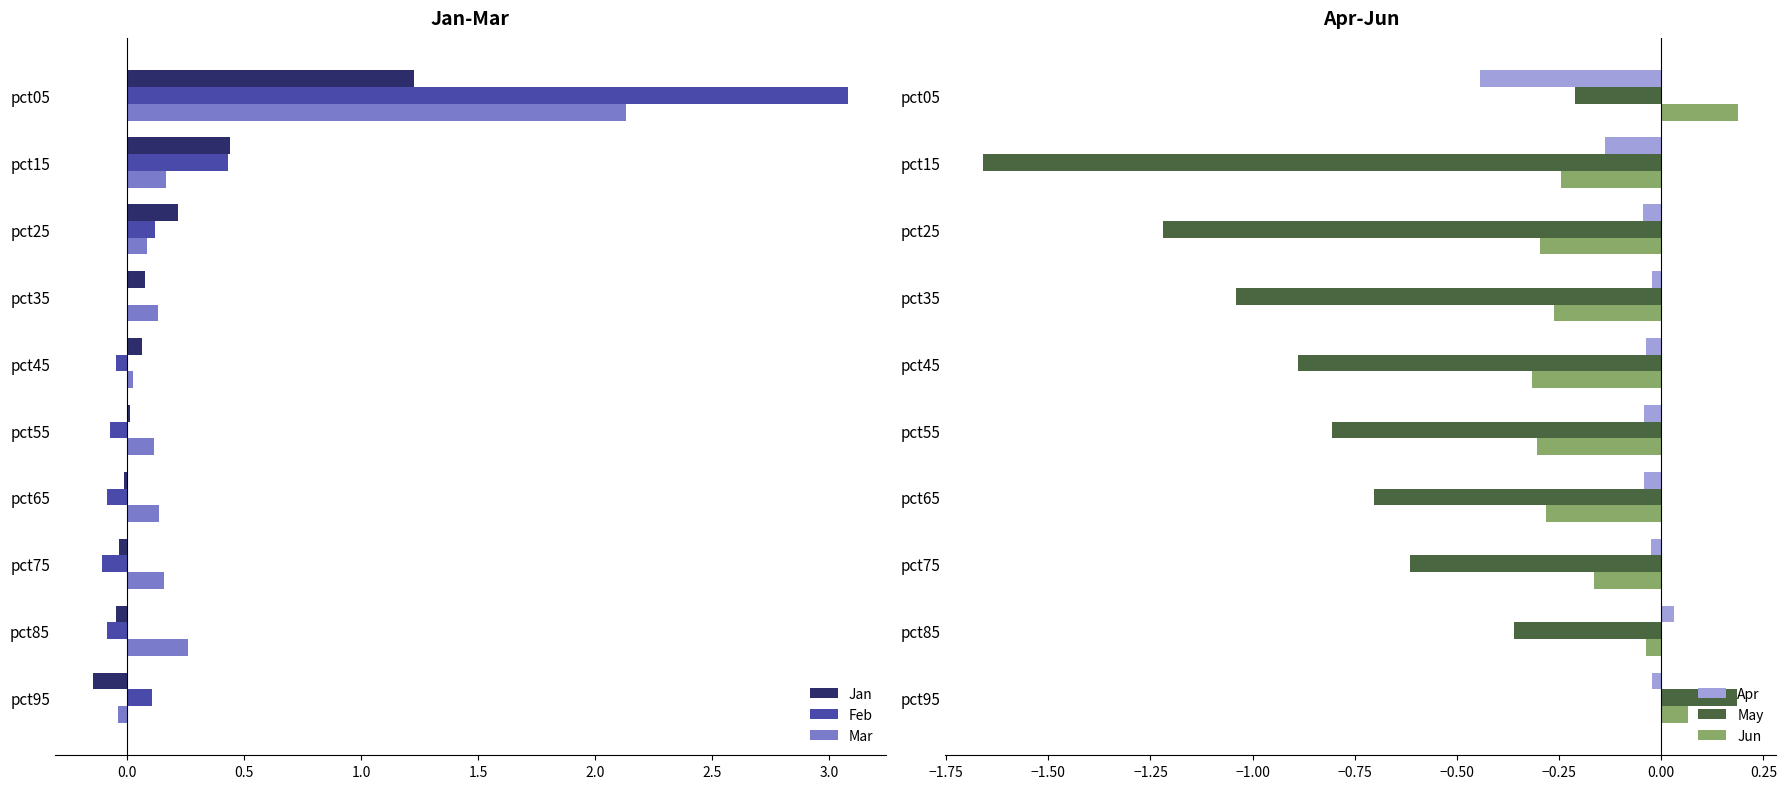

At how many categories does at least one series exceed 1?

1